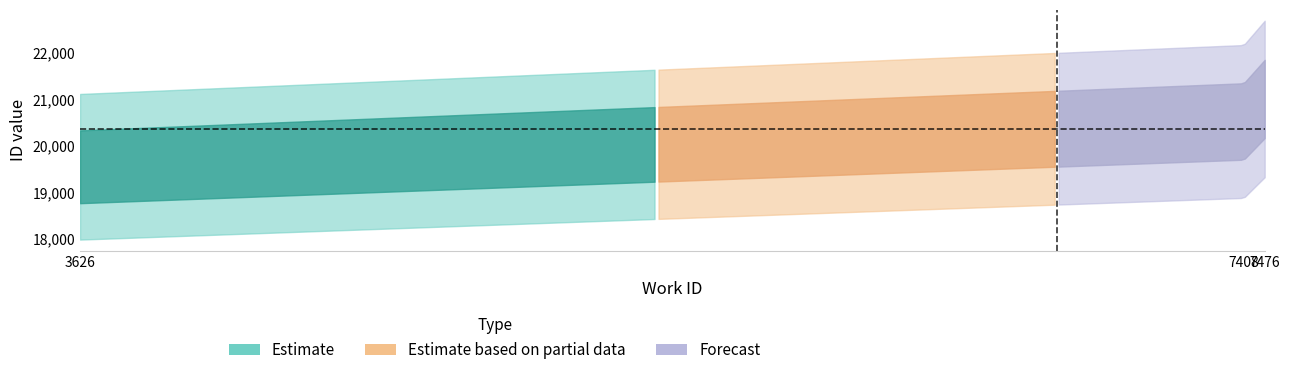

Reading right to left, extract all data points from this chart.

id: 21004	20521	19548
work_id: 7476	7408	3626